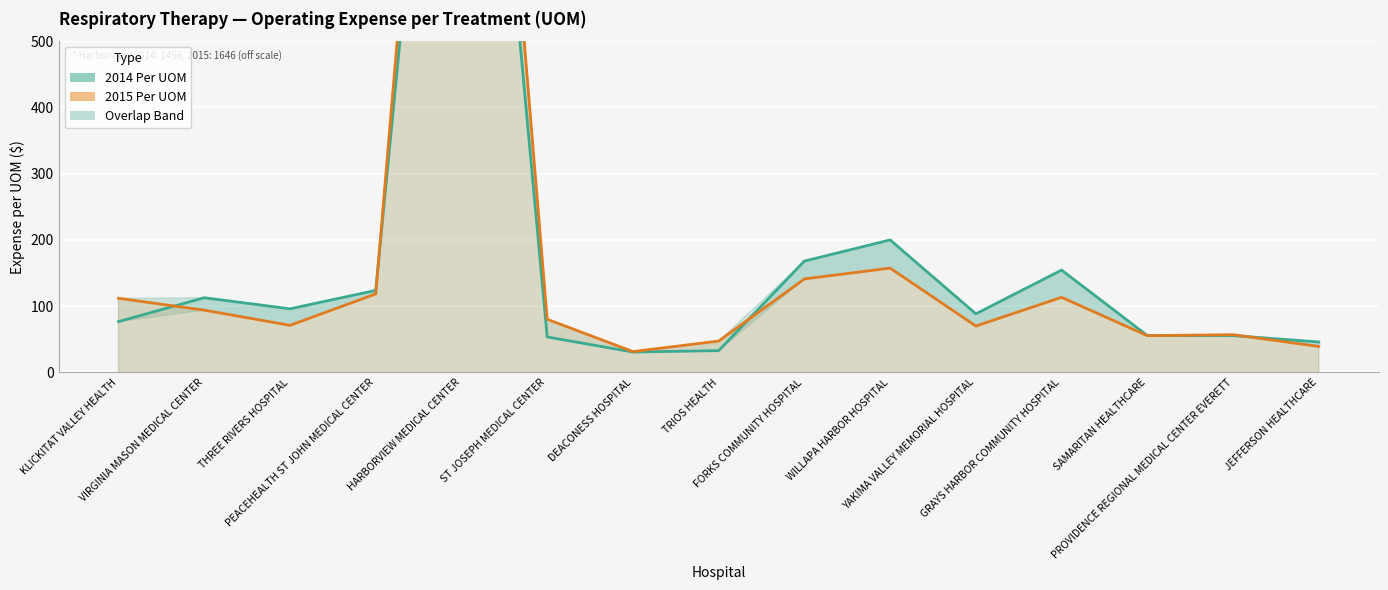

Rank the categories by 2015 Per UOM value from lowest to highest.

DEACONESS HOSPITAL, JEFFERSON HEALTHCARE, TRIOS HEALTH, SAMARITAN HEALTHCARE, PROVIDENCE REGIONAL MEDICAL CENTER EVERETT, YAKIMA VALLEY MEMORIAL HOSPITAL, THREE RIVERS HOSPITAL, ST JOSEPH MEDICAL CENTER, VIRGINIA MASON MEDICAL CENTER, KLICKITAT VALLEY HEALTH, GRAYS HARBOR COMMUNITY HOSPITAL, PEACEHEALTH ST JOHN MEDICAL CENTER, FORKS COMMUNITY HOSPITAL, WILLAPA HARBOR HOSPITAL, HARBORVIEW MEDICAL CENTER